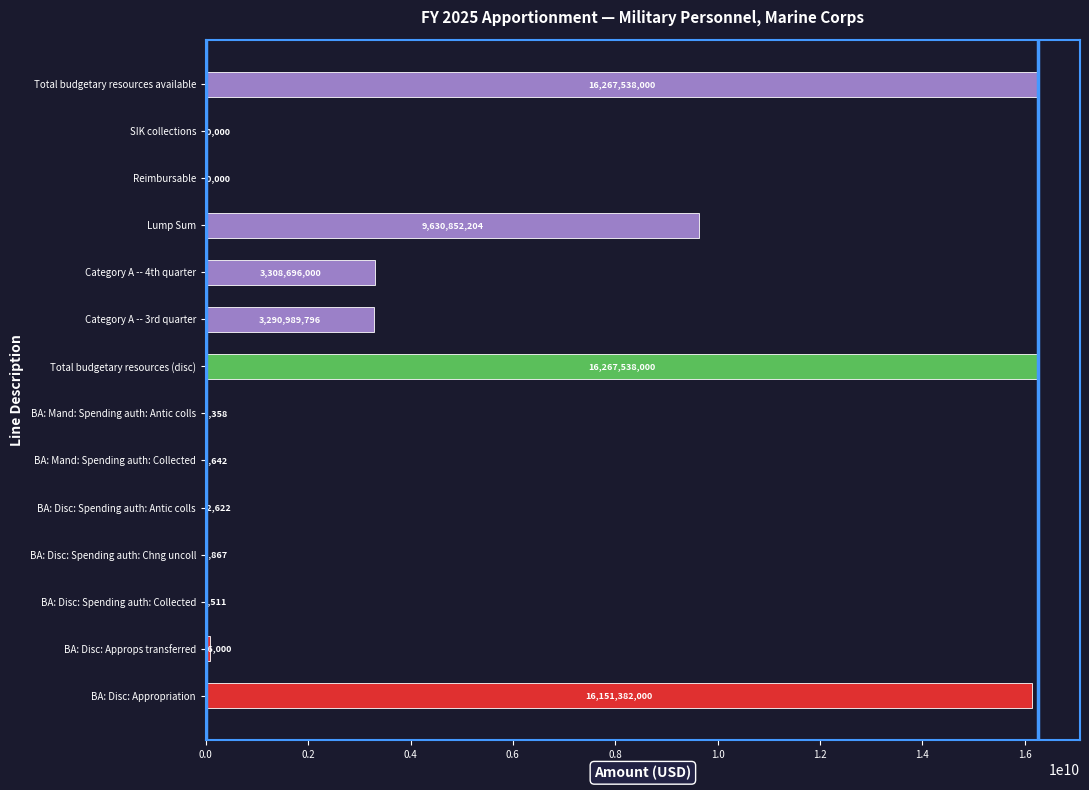

Where is the data nearest to the value 8135350255?

Lump Sum